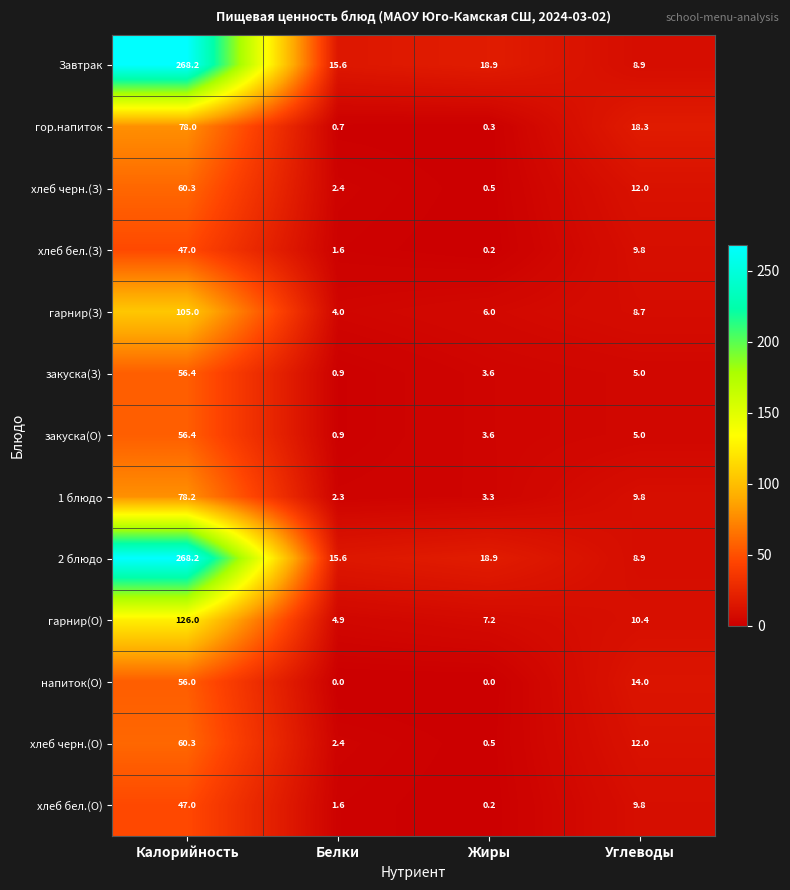

At which category is the sum across all series the highest?

Калорийность